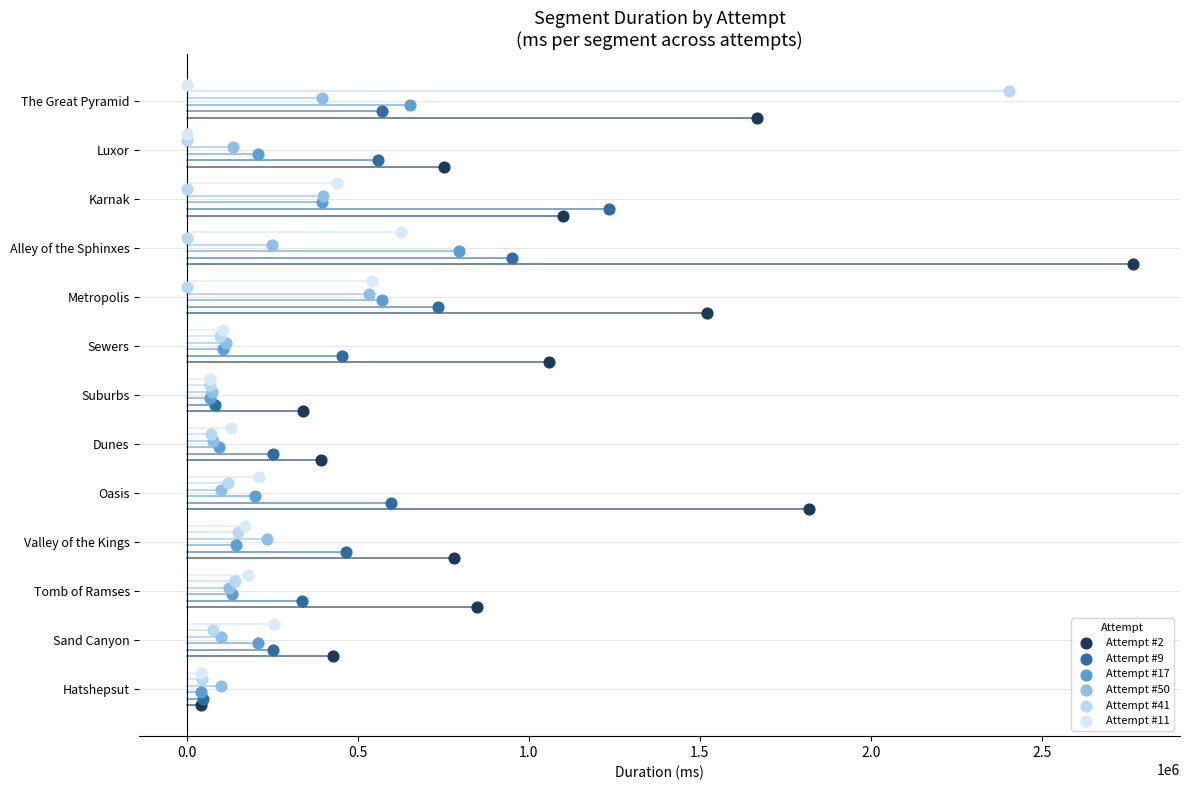

What are all the series names shown in the legend?

Attempt #2, Attempt #9, Attempt #17, Attempt #50, Attempt #41, Attempt #11